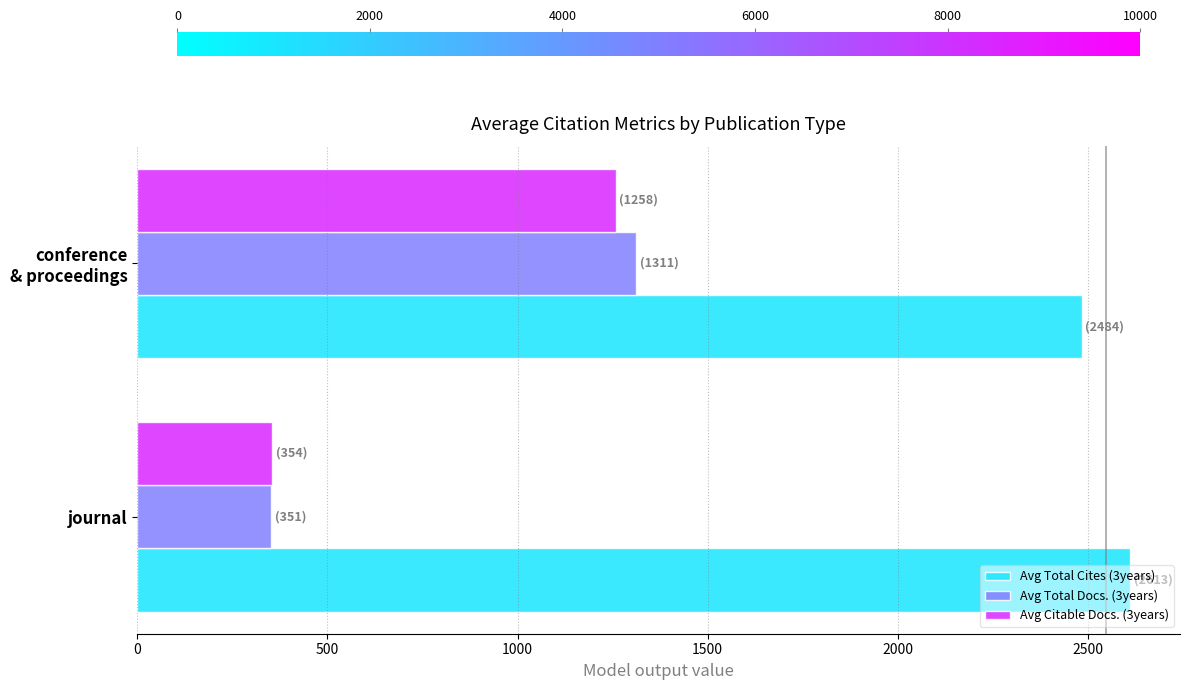

What is the average value of the Avg Citable Docs. (3years) series?

805.8